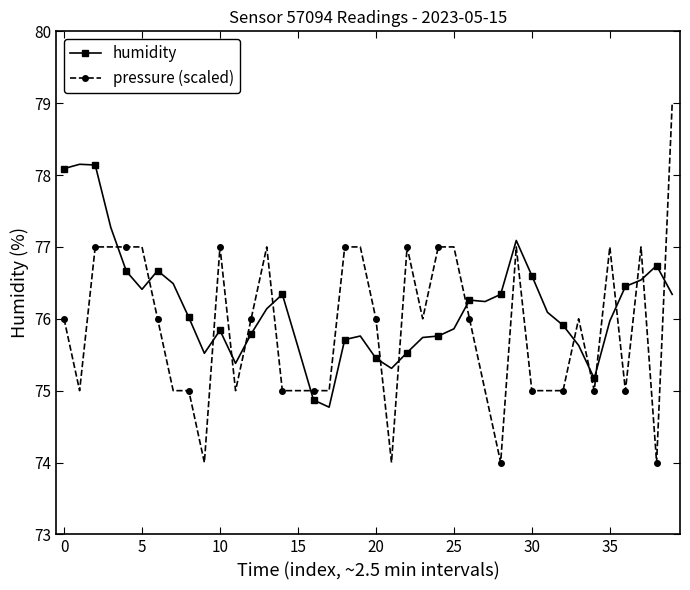

List the series in order of their overall mean, highest first.

humidity, pressure (scaled)